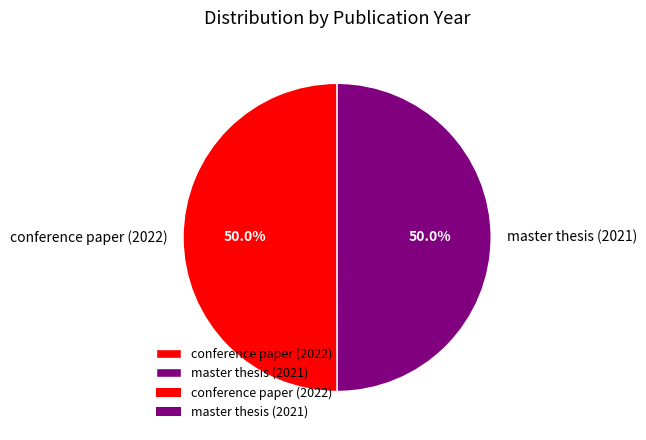

Count the number of slices in the pie.

2